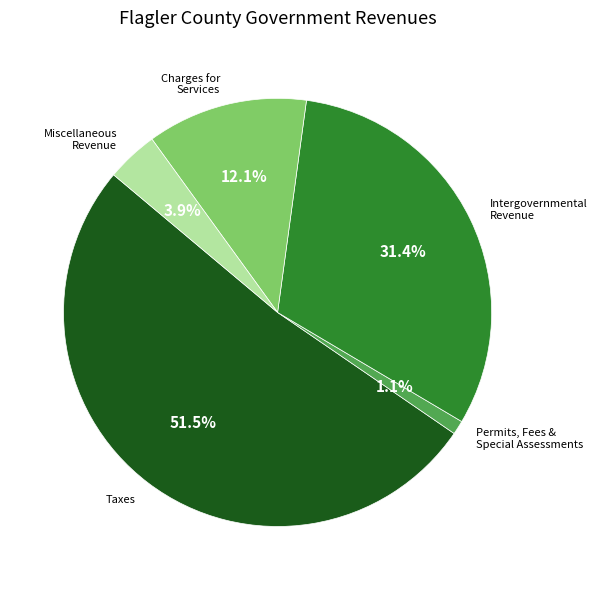

What percentage is the Miscellaneous Revenue slice, to the nearest percent?

4%